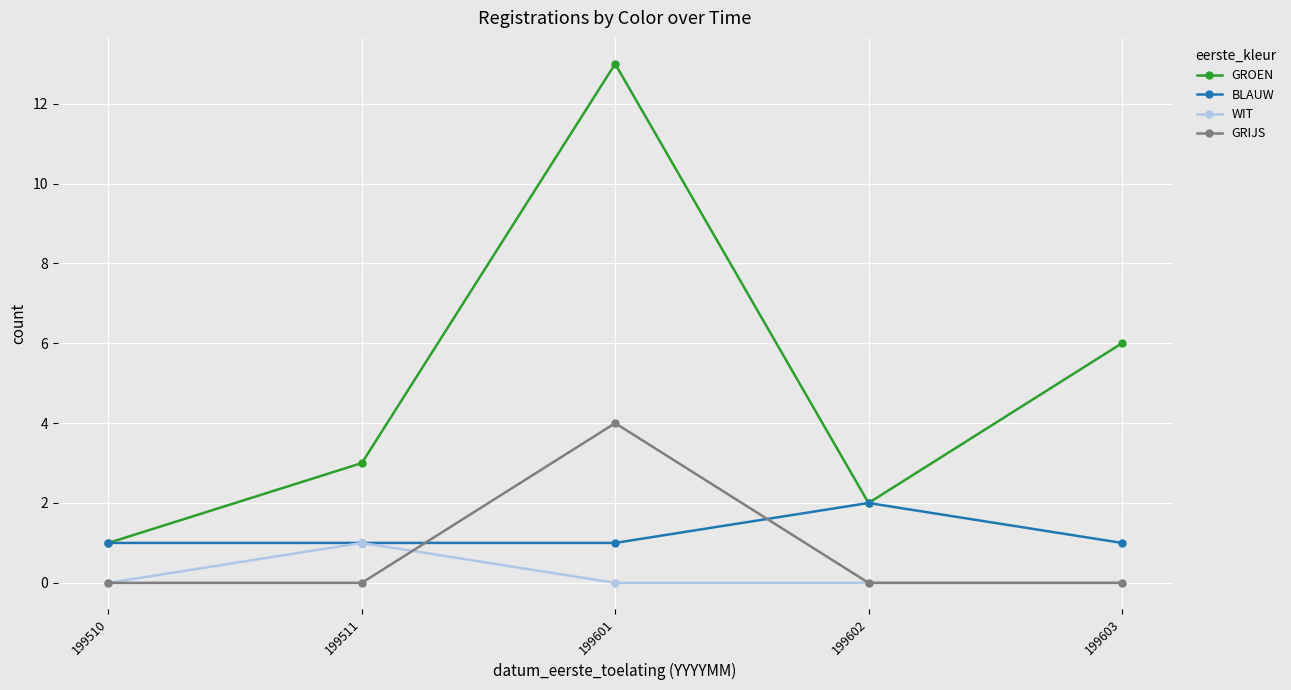

Reading right to left, what are all the values shown in this chart?

GROEN: 6	2	13	3	1
BLAUW: 1	2	1	1	1
WIT: 0	0	0	1	0
GRIJS: 0	0	4	0	0